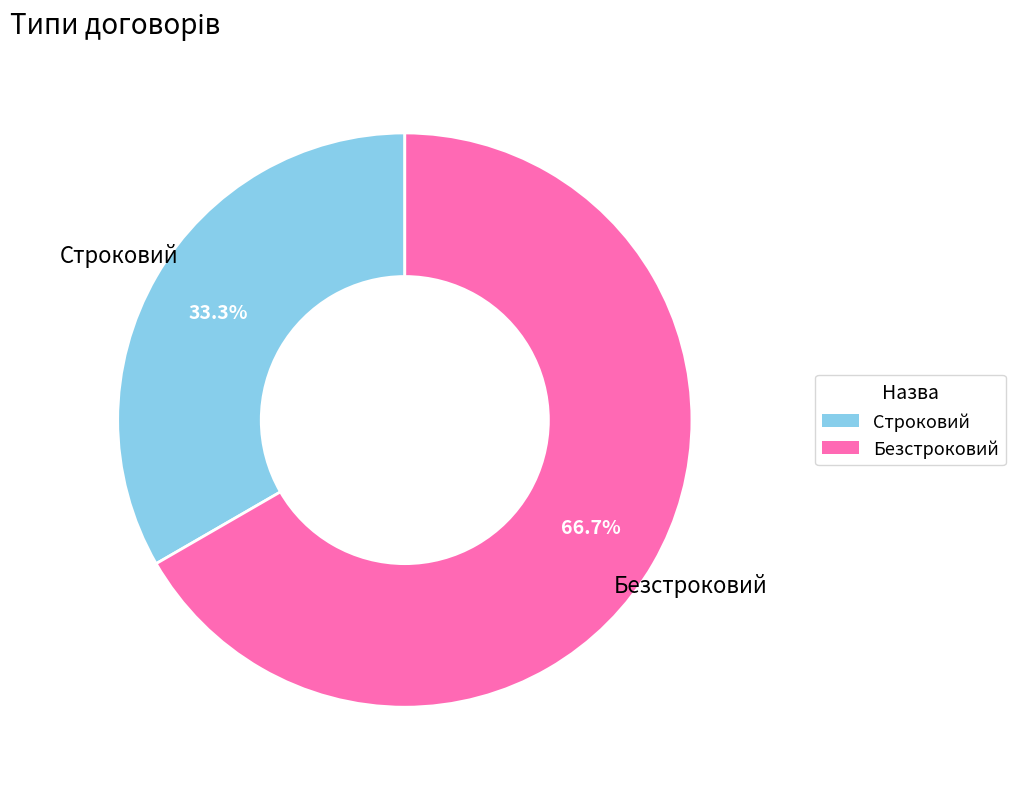

What percentage do Строковий and Безстроковий together represent?

100.0%